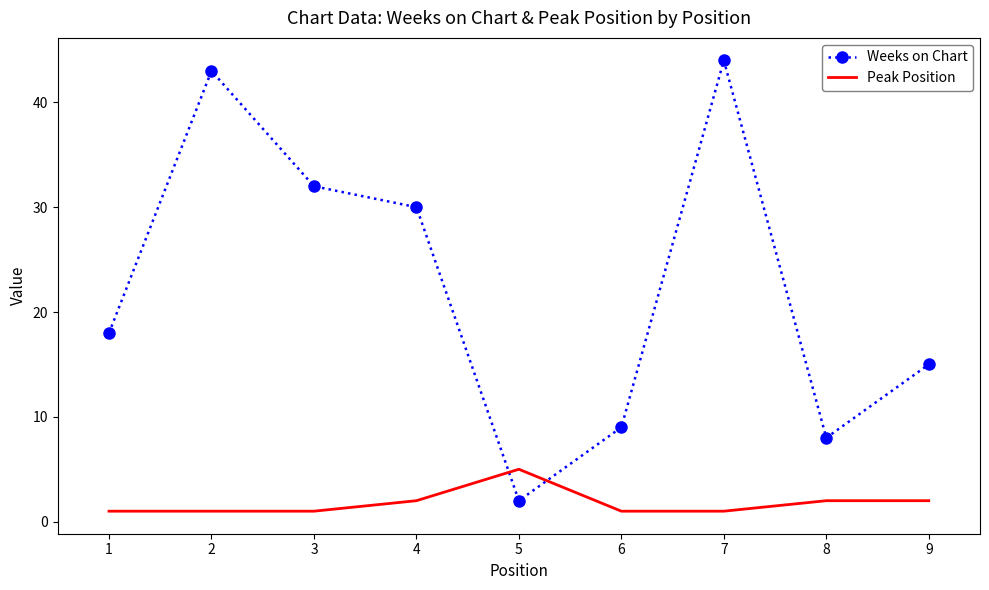

List the series in order of their overall mean, lowest first.

Peak Position, Weeks on Chart